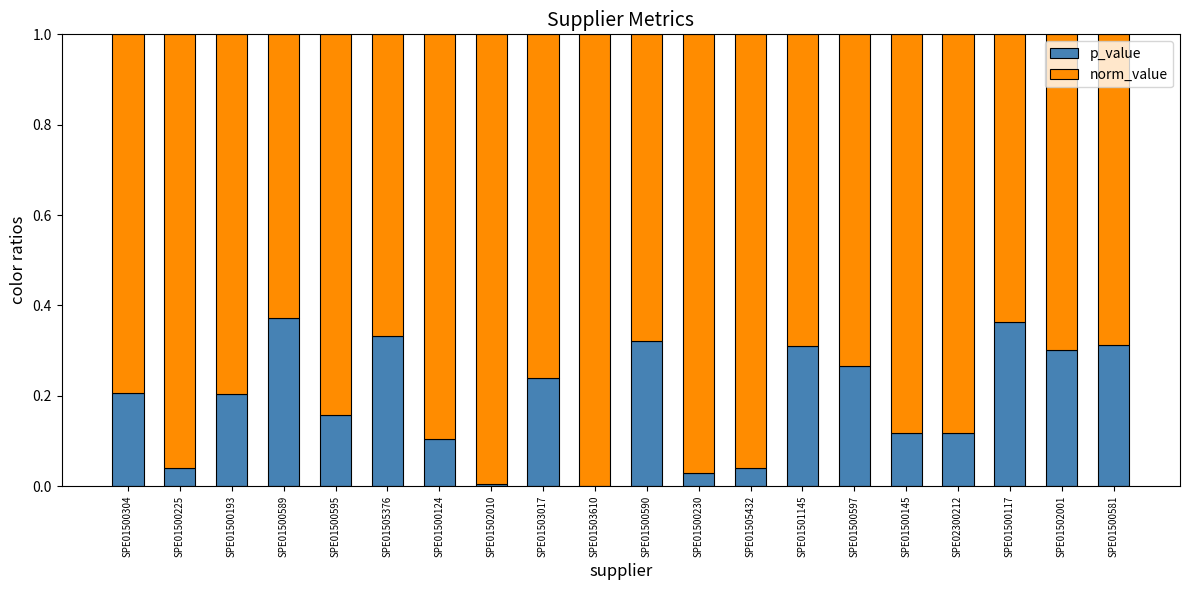

True or false: p_value has a value of 0.2 at SPE01500193.

True